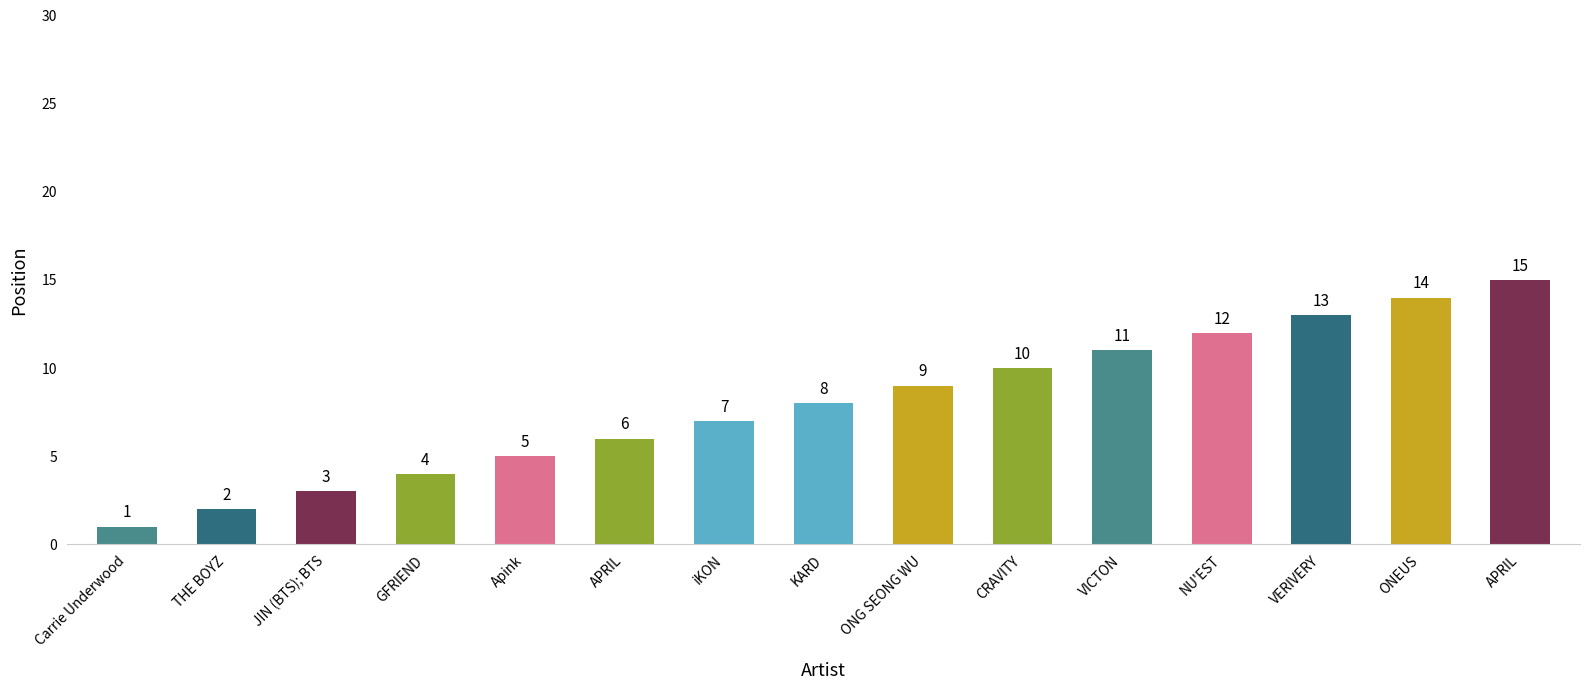

Does the chart contain stacked bars?

No